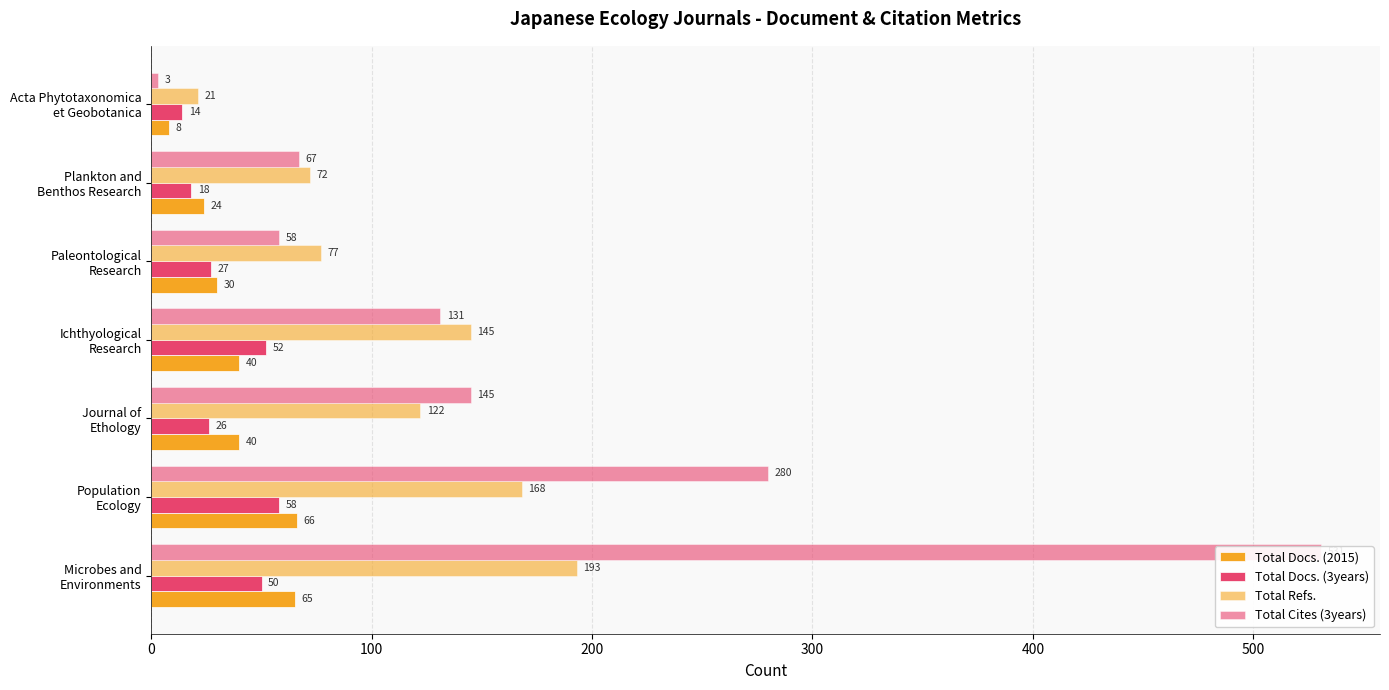

The Total Docs. (2015) series shows 10 at Plankton and Benthos Research. True or false?

False